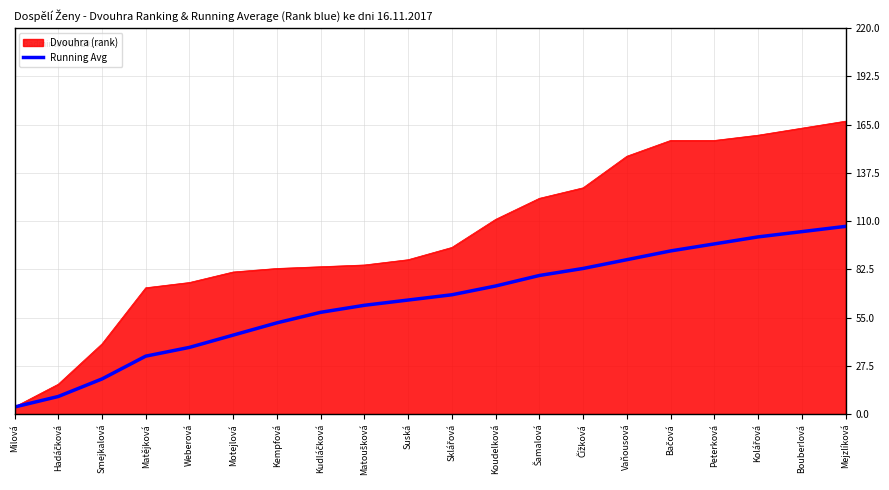

Which series has the largest range (max minus min)?

Dvouhra (rank)